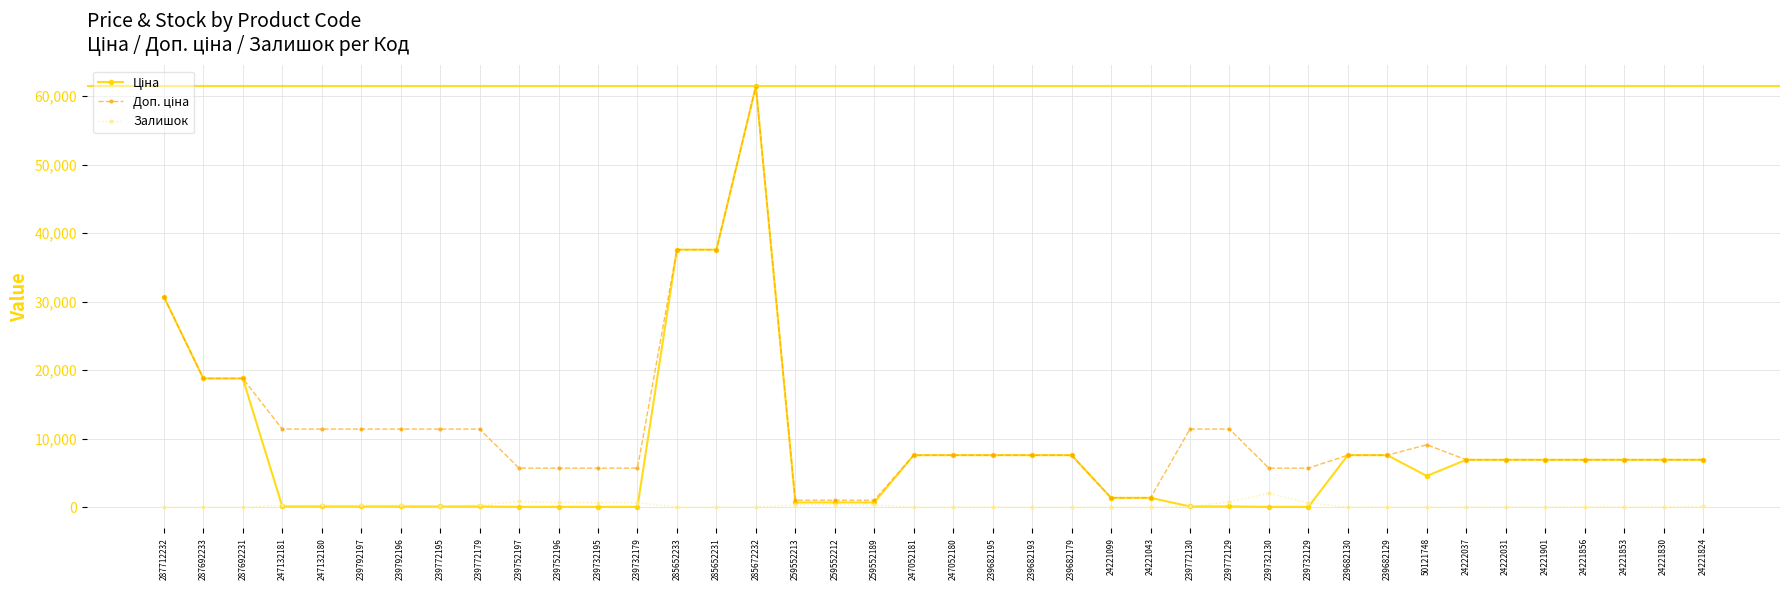

At which category is the sum across all series the highest?

285672232